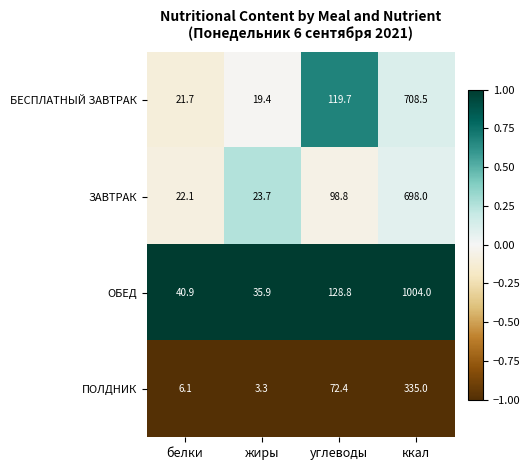

What is the minimum value for БЕСПЛАТНЫЙ ЗАВТРАК?

19.4